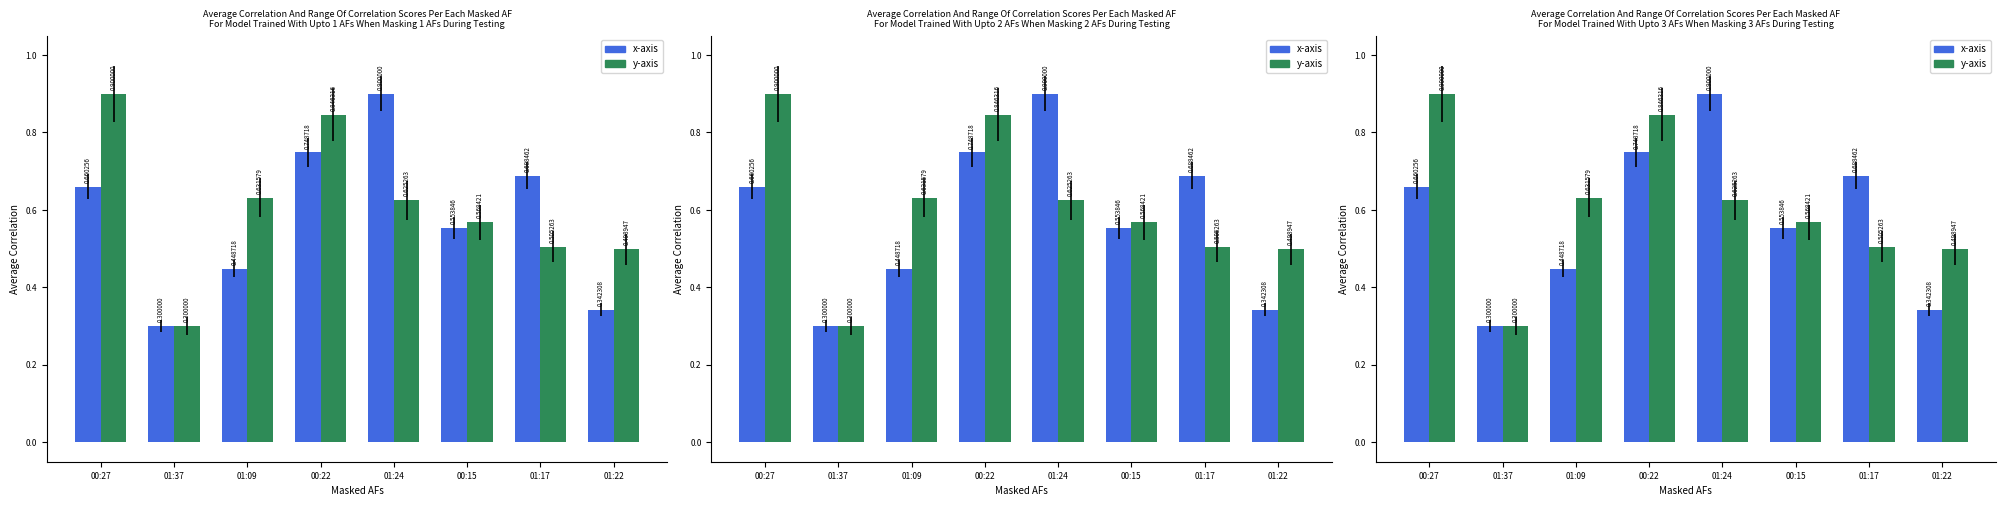

Rank the series by their average value, from lowest to highest.

x-axis, y-axis